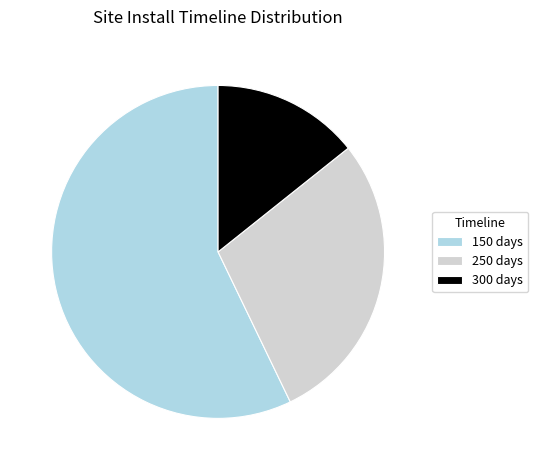

The 300 days slice represents 14% of the pie. True or false?

True